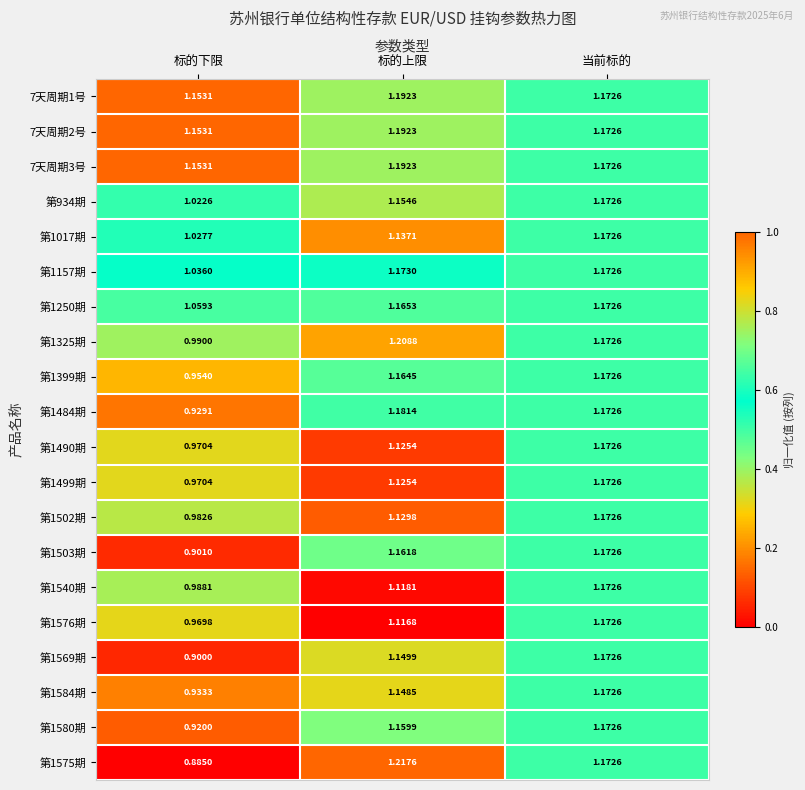

At which category is the sum across all series the highest?

当前标的